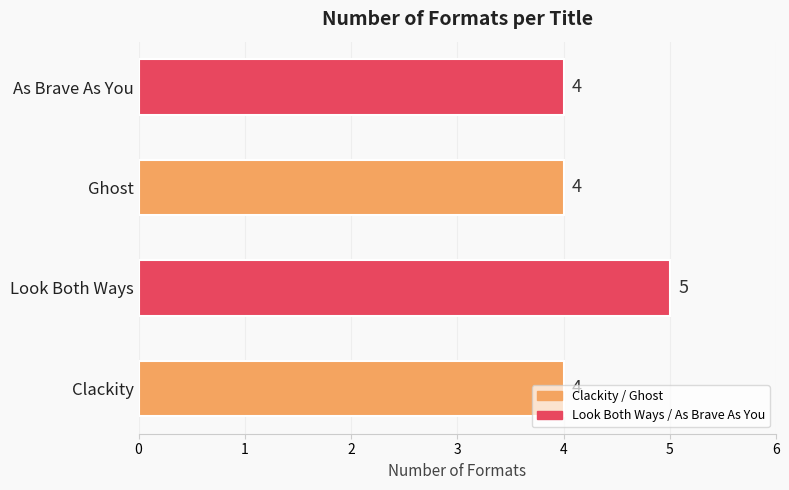

Count the values in the range 4 to 5.

4